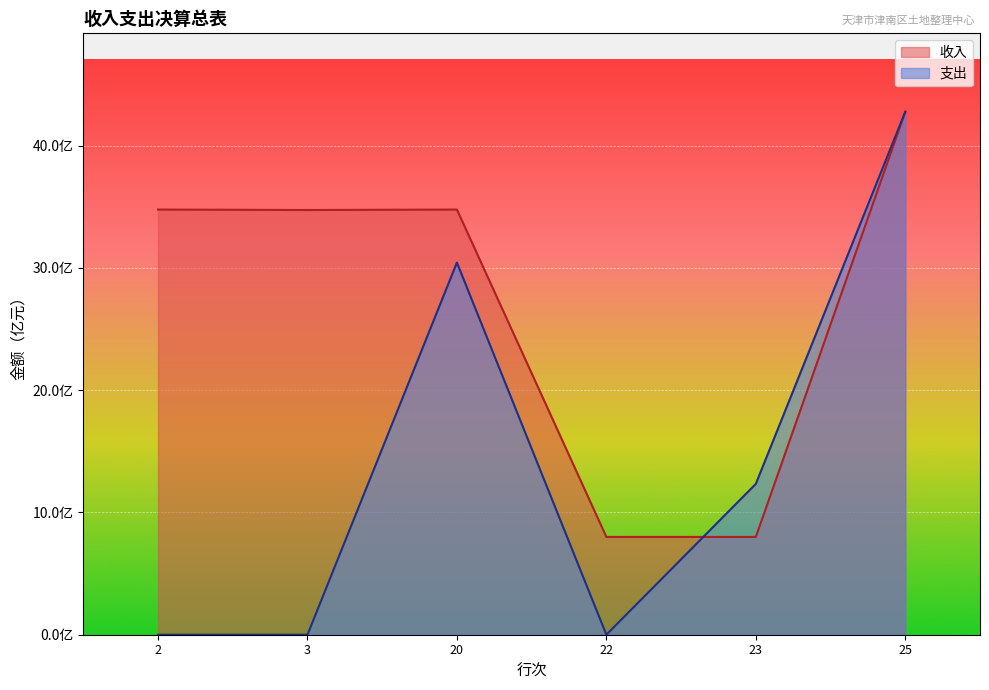

What are all the series names shown in the legend?

收入, 支出